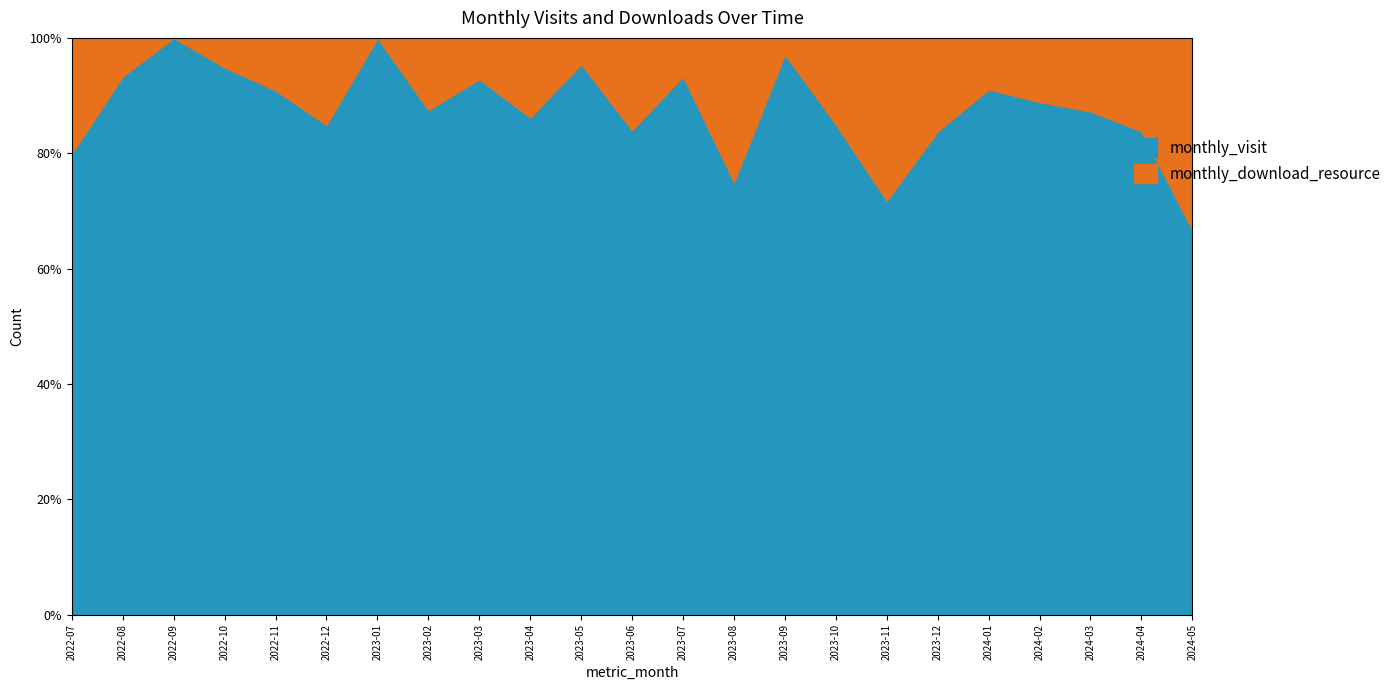

What is the average value of the monthly_visit series?

87.6